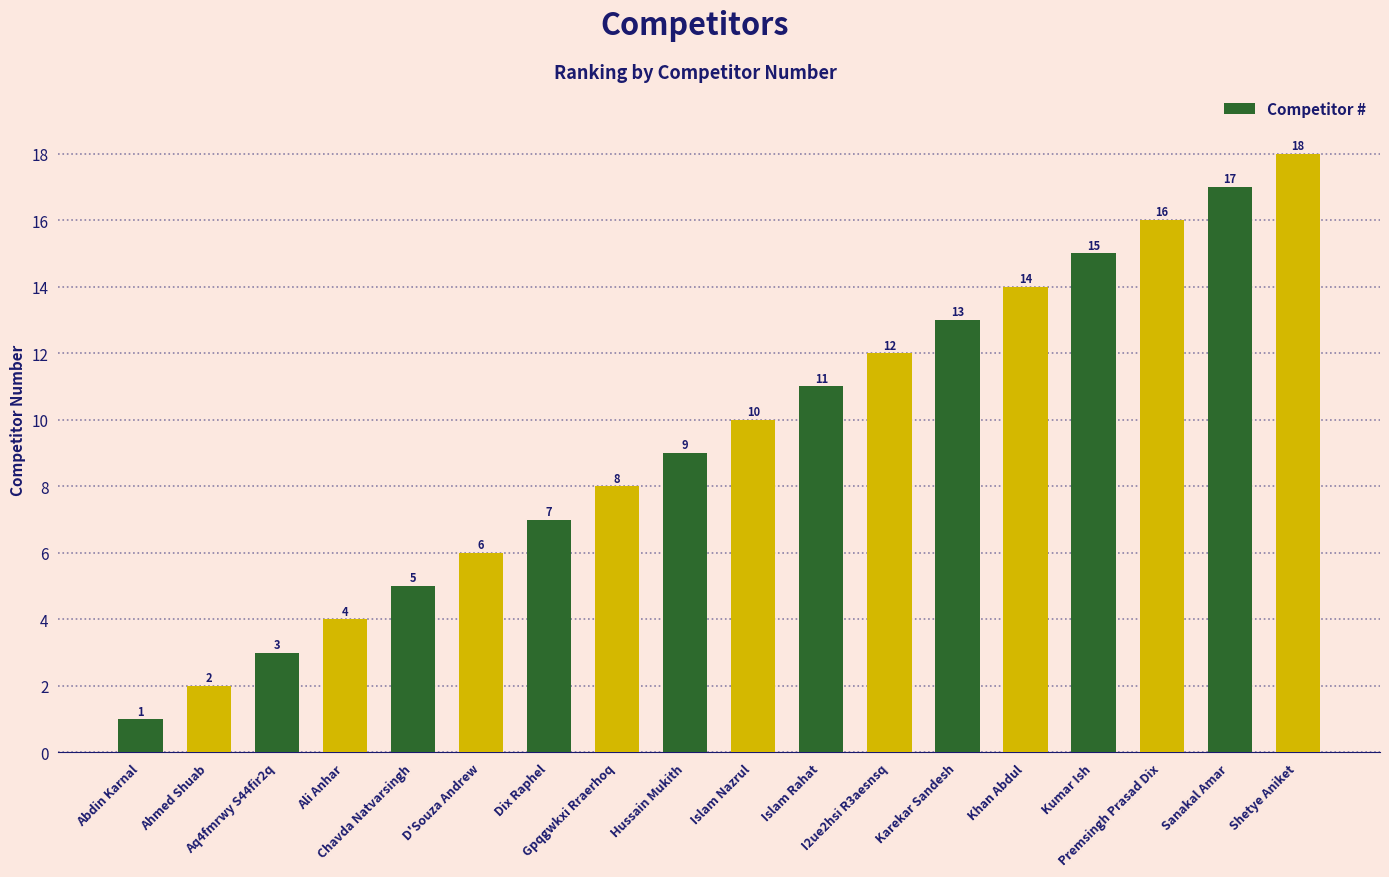

What is the label of the 11th bar from the left?

Islam Rahat